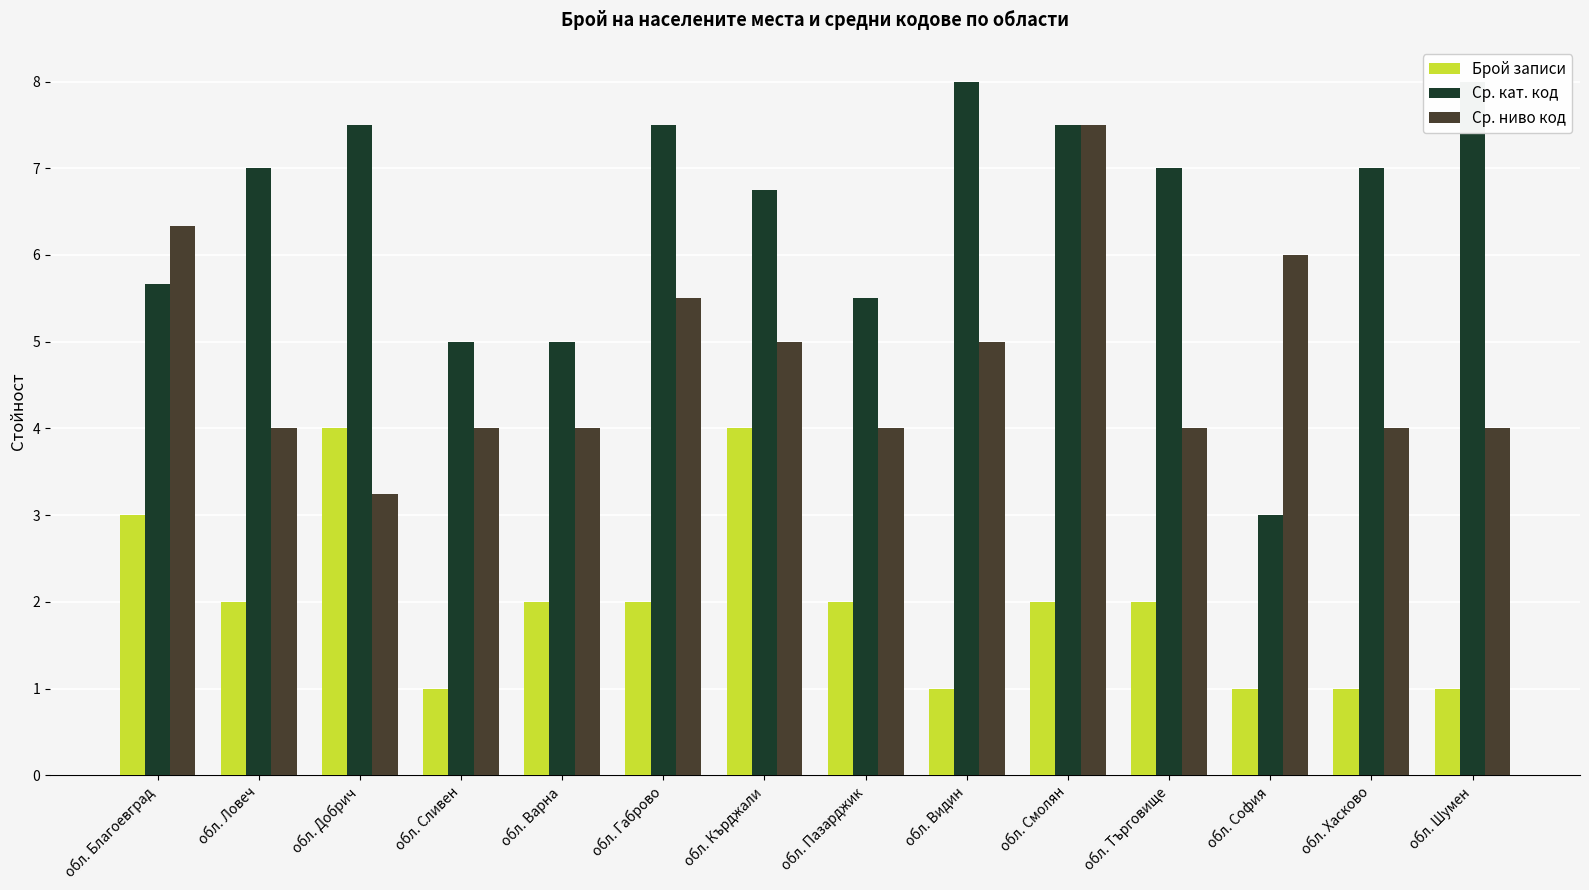

Rank the series by their average value, from lowest to highest.

Брой записи, Ср. нивo код, Ср. кат. код